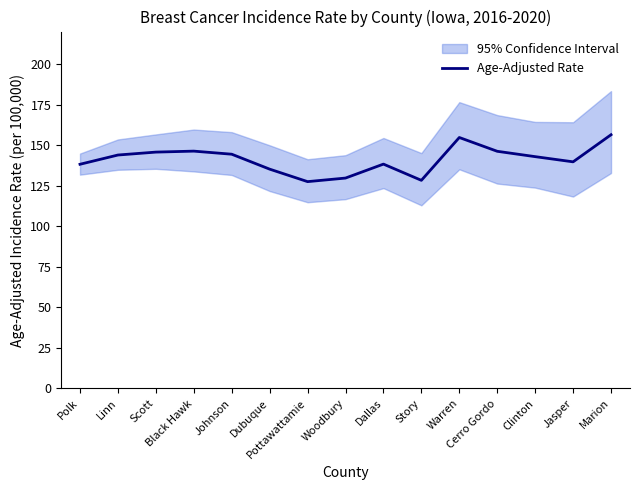

List the labels in order of value, smallest first.

Pottawattamie, Story, Woodbury, Dubuque, Polk, Dallas, Jasper, Clinton, Linn, Johnson, Scott, Cerro Gordo, Black Hawk, Warren, Marion